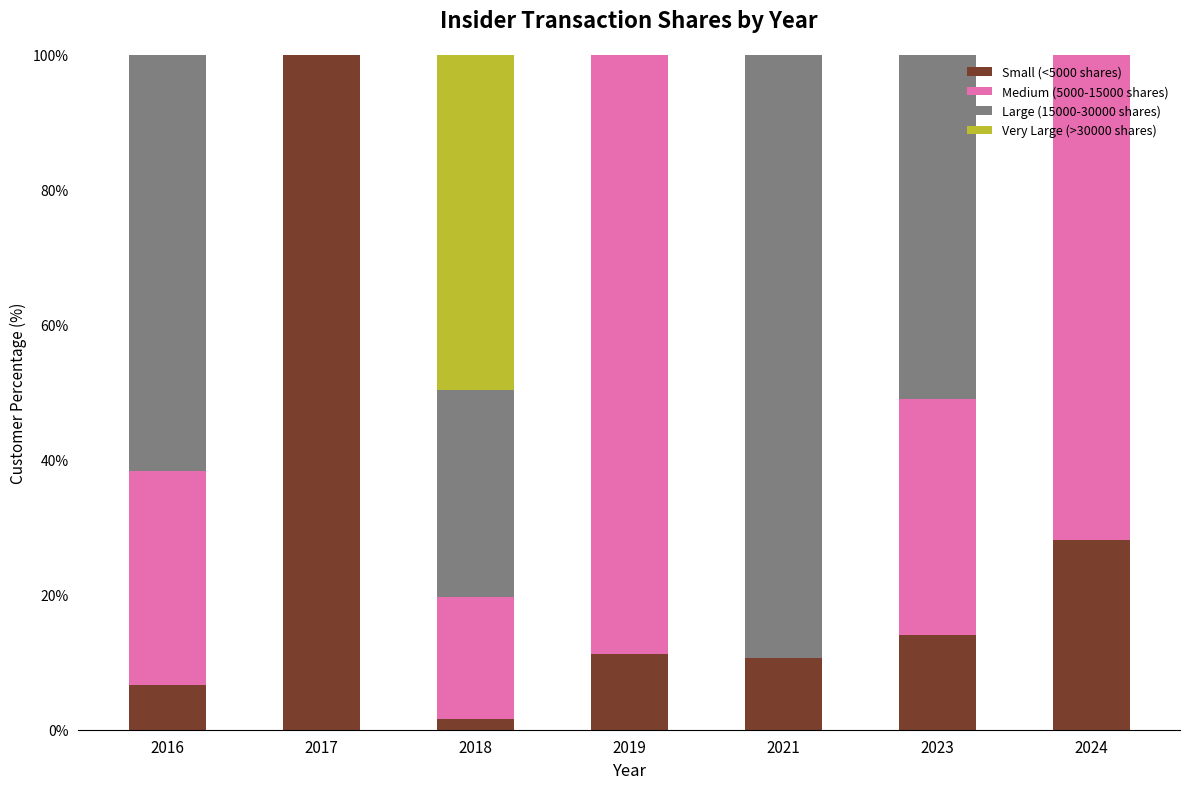

Is it true that Small (<5000 shares) equals 137.3 at 2017?

False